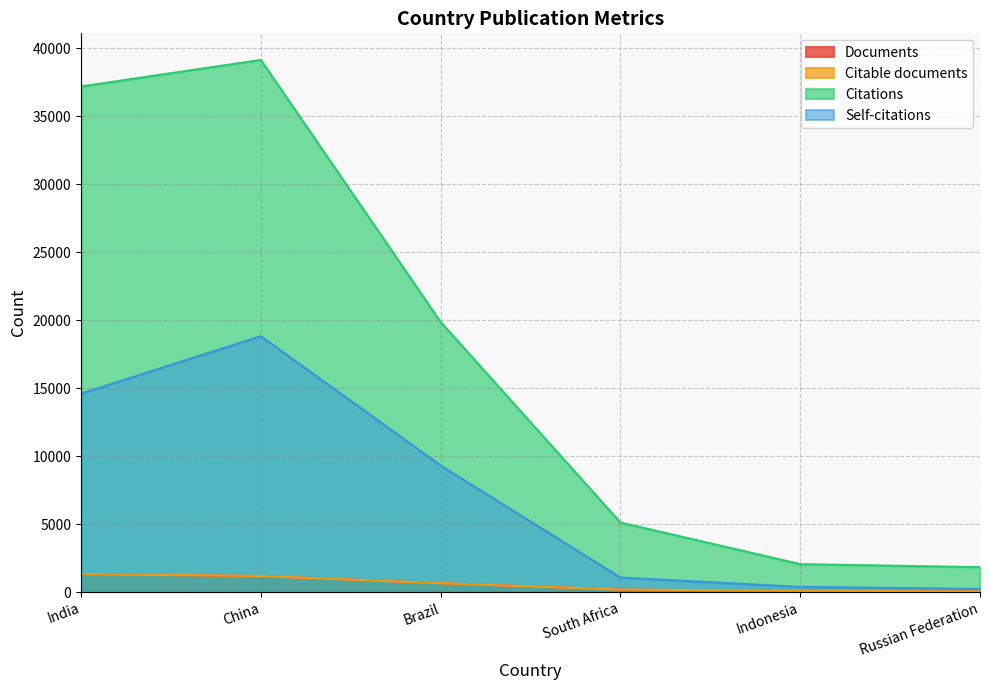

True or false: Citations and Citable documents cross at least once.

False